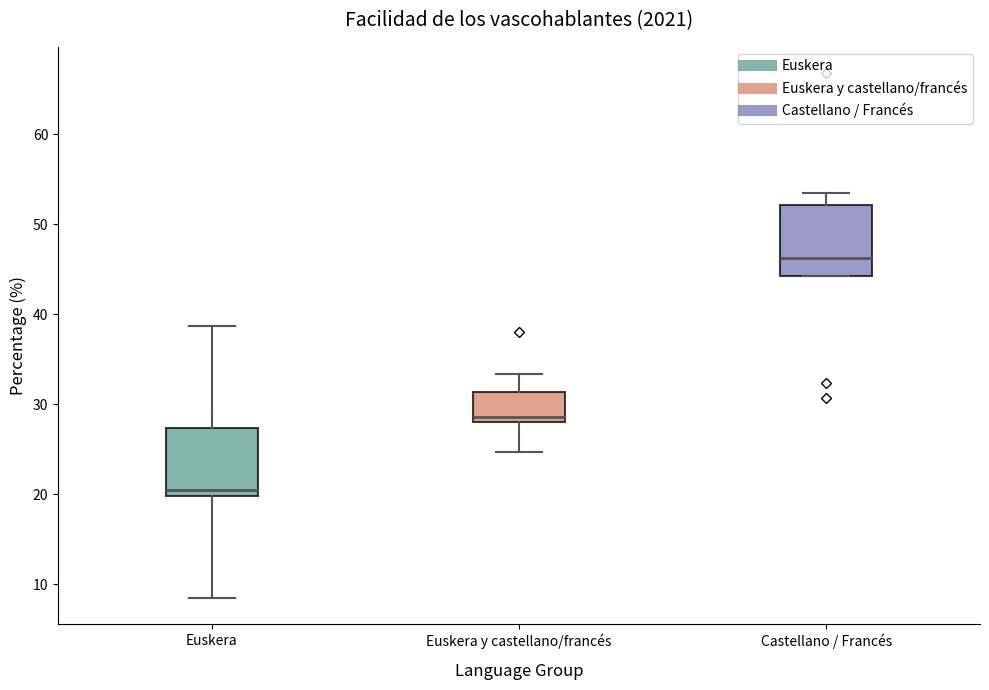

Reading left to right, transcribe this box plot: for each box, give where its median line is, the range the box spans, and where its two whiskers end, as read against the y-axis. The values are not printed on the chart, so give them approximately, as read against the axis.

Euskera: median 21, box 20 to 27, whiskers 9 to 39
Euskera y castellano/francés: median 29, box 28 to 31, whiskers 25 to 33
Castellano / Francés: median 46, box 44 to 52, whiskers 44 to 54